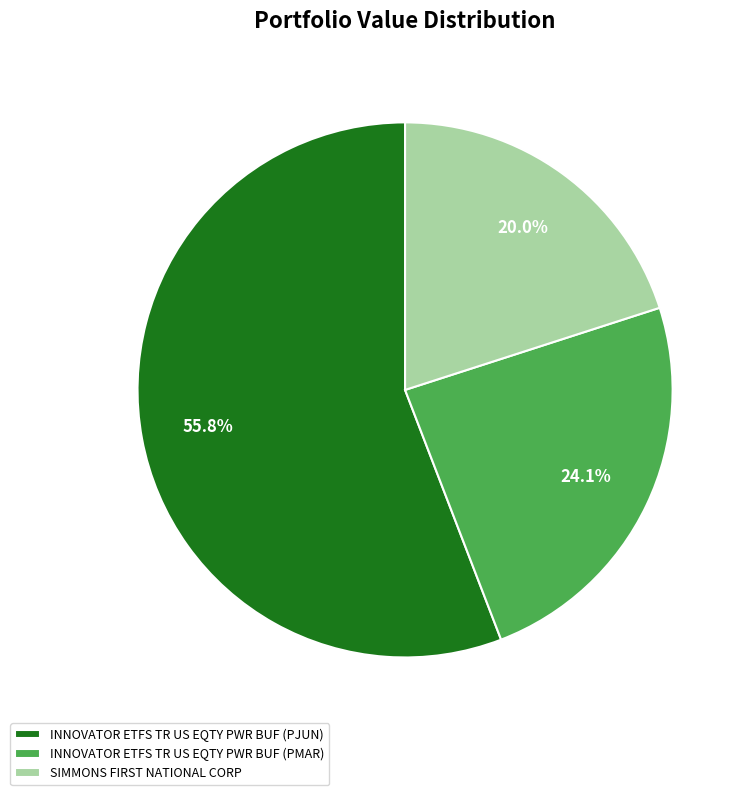

True or false: INNOVATOR ETFS TR US EQTY PWR BUF (PMAR) accounts for 24% of the total.

True